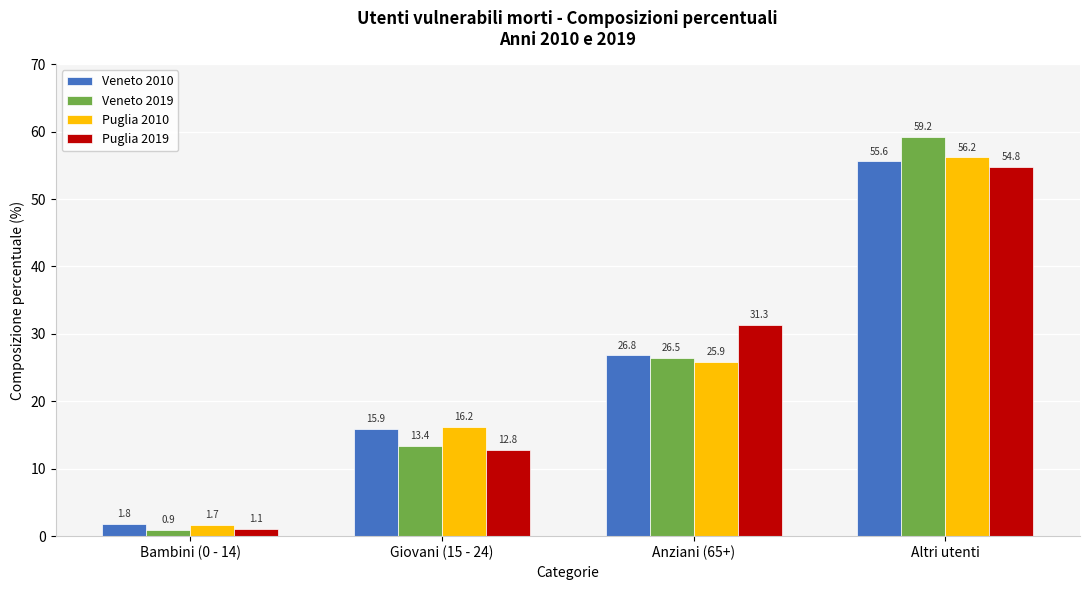

Which category has the highest value across all series?

Altri utenti